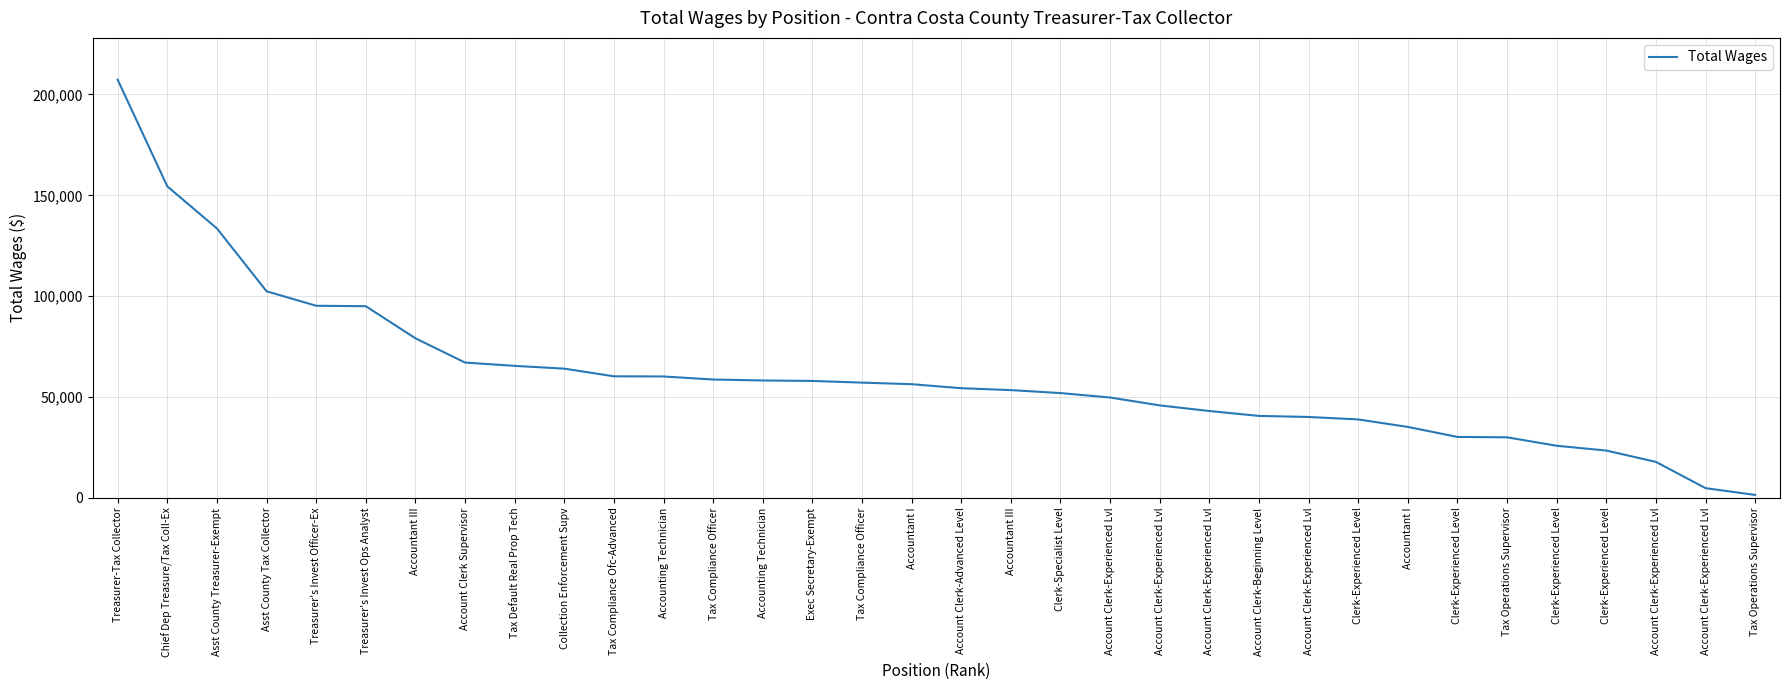

What is the average value?

60563